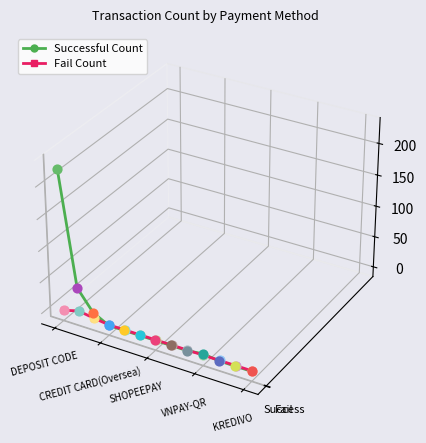

At which category is the sum across all series the highest?

DEPOSIT CODE